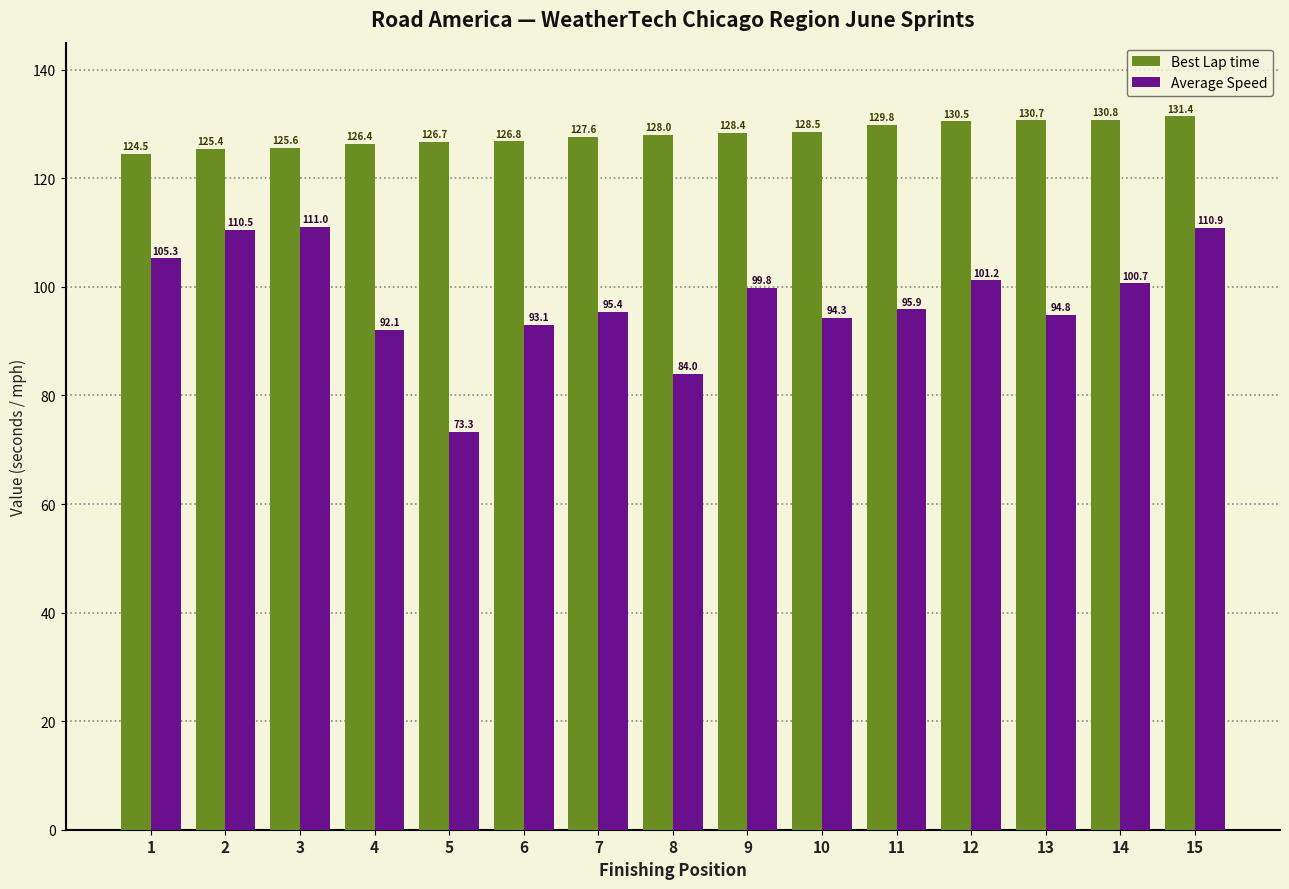

At which category is the sum across all series the highest?

15